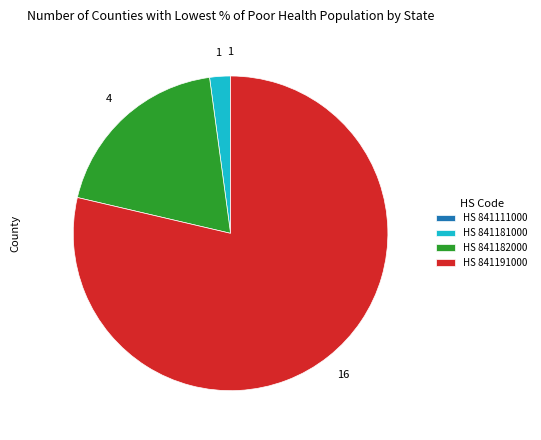

Do HS 841181000 and HS 841191000 together represent more than half of the pie?

Yes